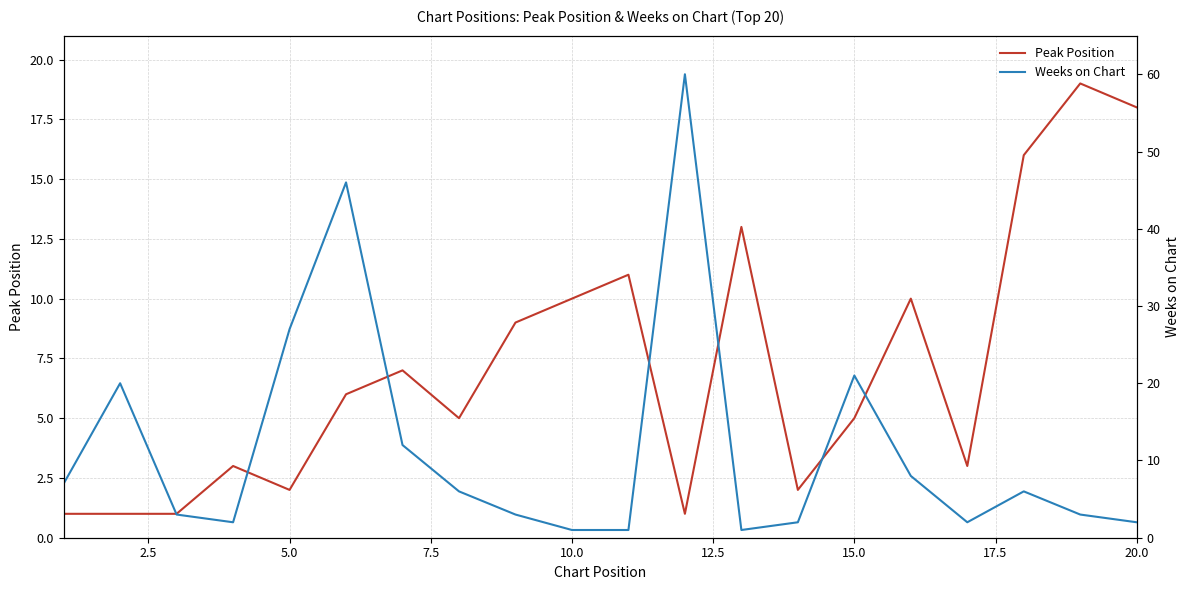

Reading left to right, list all the values displayed in this chart.

Peak Position: 1	1	1	3	2	6	7	5	9	10	11	1	13	2	5	10	3	16	19	18
Weeks on Chart: 7	20	3	2	27	46	12	6	3	1	1	60	1	2	21	8	2	6	3	2